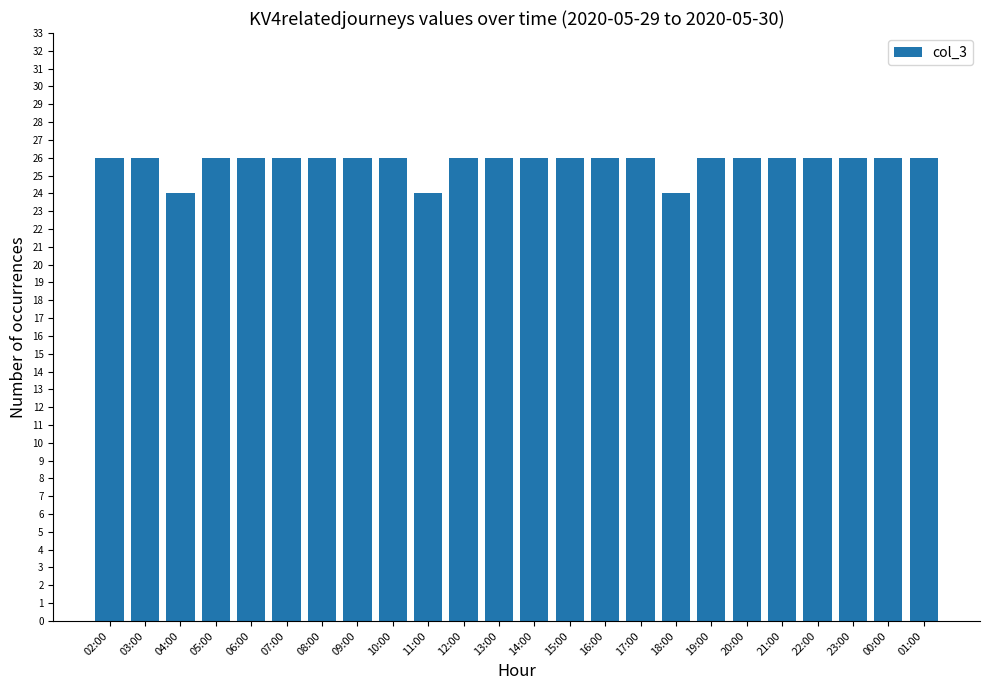

What is the label of the 6th bar from the right?

20:00